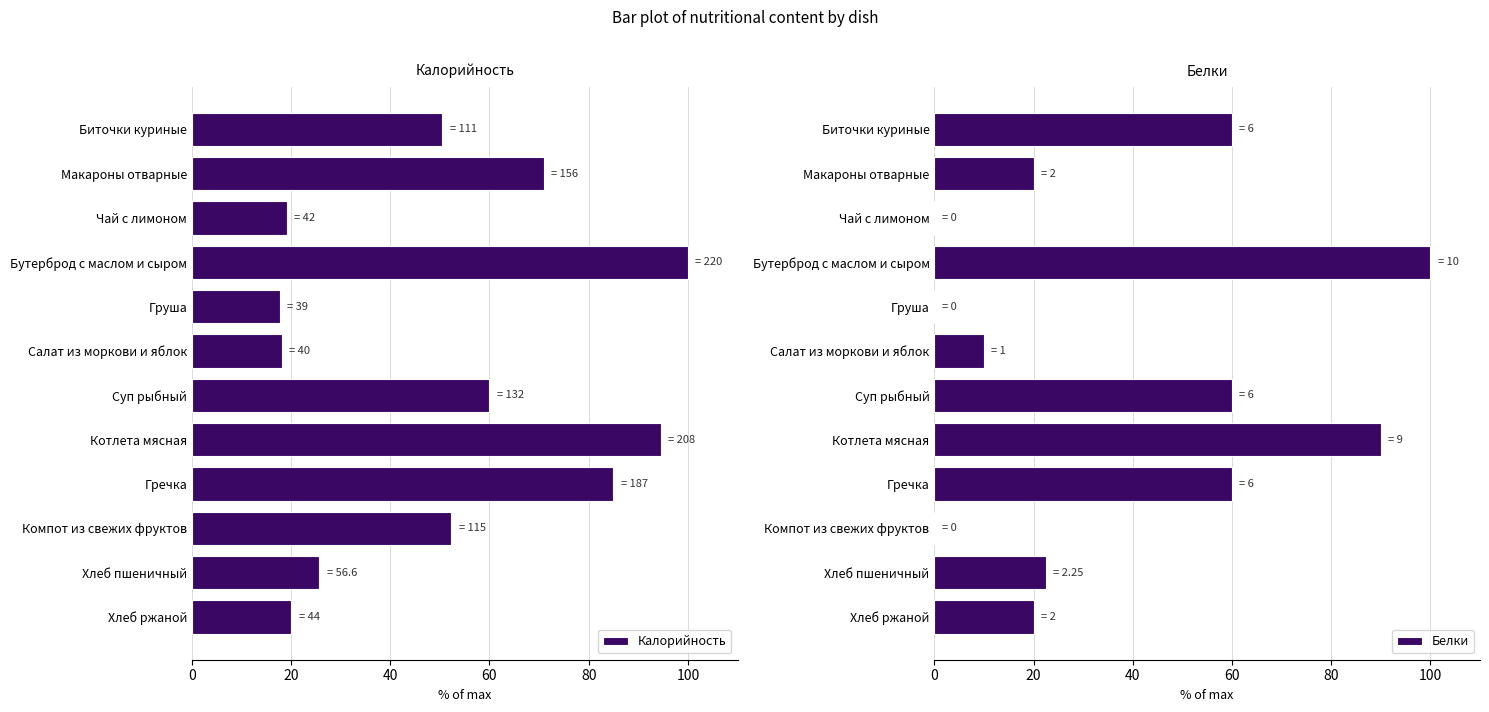

How many series are shown in this chart?

2